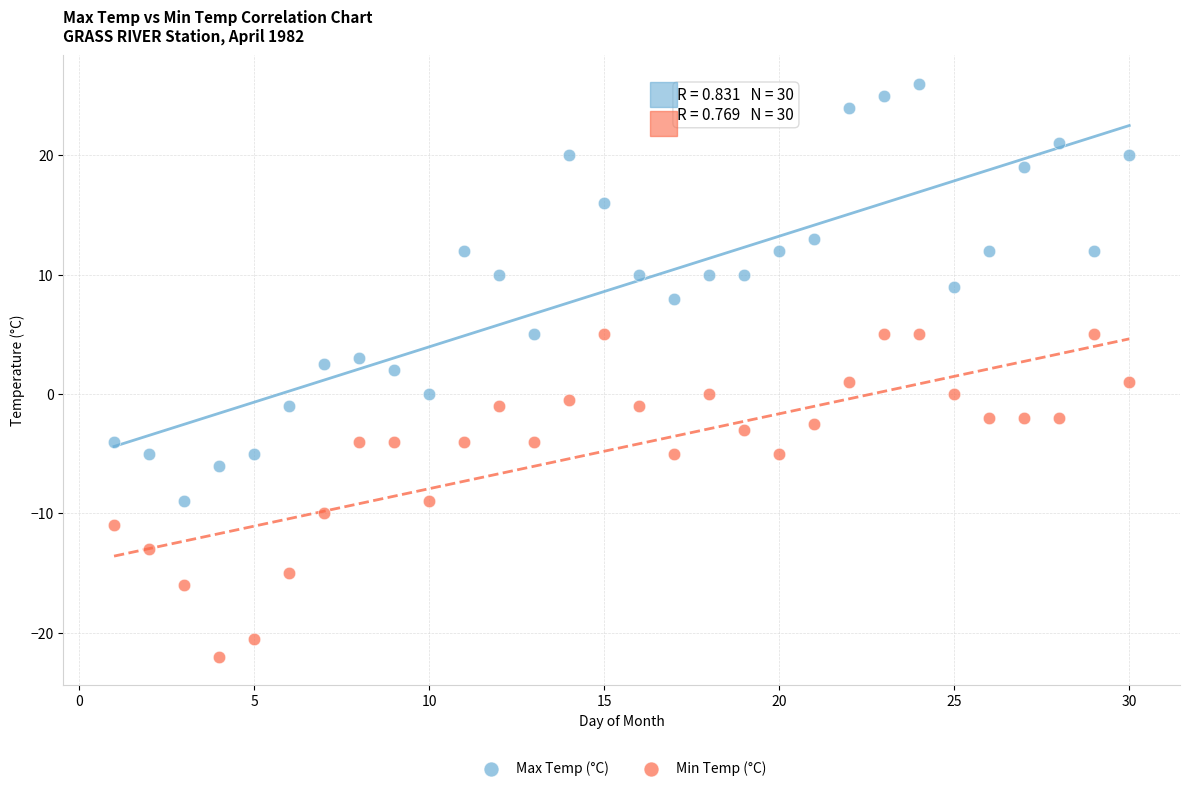

Across all data points, what is the range of Y values (max minus min)?

48.0